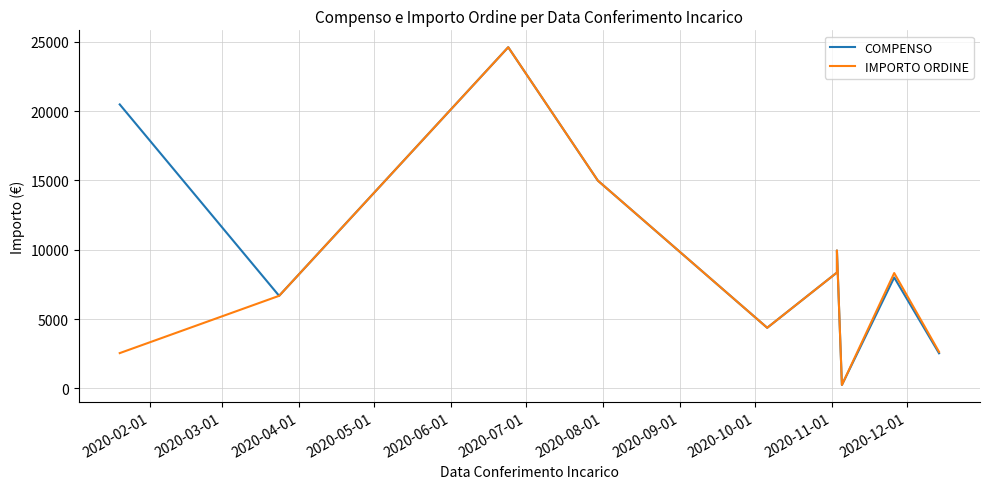

At which label does COMPENSO first exceed 8000?

2020-02-01